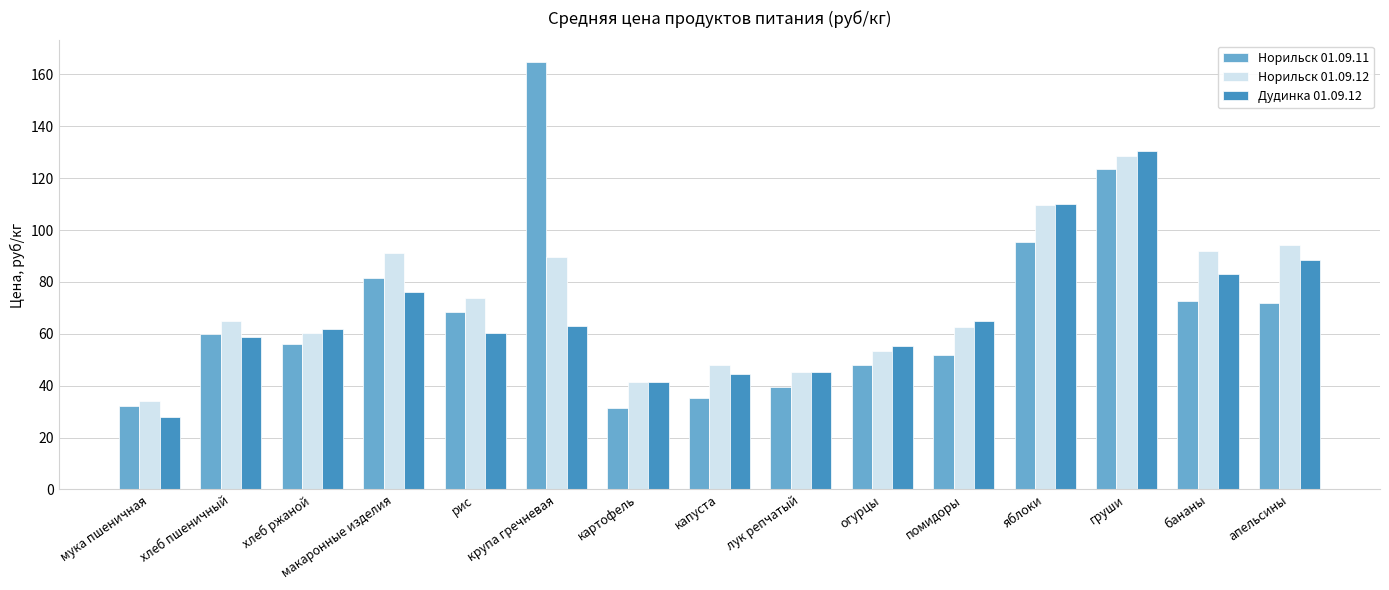

Reading right to left, list all the values displayed in this chart.

Норильск 01.09.11: апельсины=71.8	бананы=72.6	груши=123.7	яблоки=95.6	помидоры=51.9	огурцы=47.9	лук репчатый=39.6	капуста=35.4	картофель=31.3	крупа гречневая=164.9	рис=68.6	макаронные изделия=81.4	хлеб ржаной=56.2	хлеб пшеничный=59.9	мука пшеничная=32.0
Норильск 01.09.12: апельсины=94.3	бананы=92.0	груши=128.4	яблоки=109.5	помидоры=62.6	огурцы=53.4	лук репчатый=45.3	капуста=47.8	картофель=41.5	крупа гречневая=89.6	рис=73.9	макаронные изделия=91.3	хлеб ржаной=60.5	хлеб пшеничный=64.8	мука пшеничная=34.1
Дудинка 01.09.12: апельсины=88.3	бананы=83.0	груши=130.6	яблоки=109.9	помидоры=65.0	огурцы=55.4	лук репчатый=45.2	капуста=44.5	картофель=41.4	крупа гречневая=63.2	рис=60.3	макаронные изделия=76.1	хлеб ржаной=61.7	хлеб пшеничный=58.7	мука пшеничная=27.8